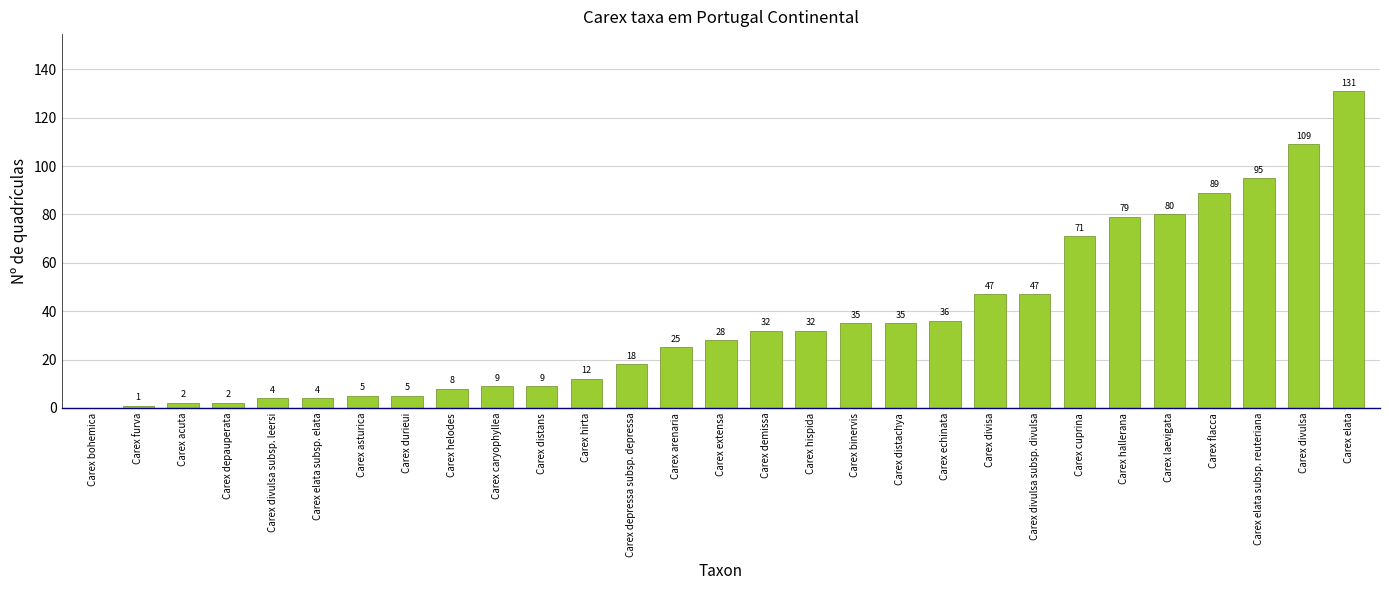

What is the ratio of the value at Carex elata subsp. elata to the value at Carex demissa?

0.1